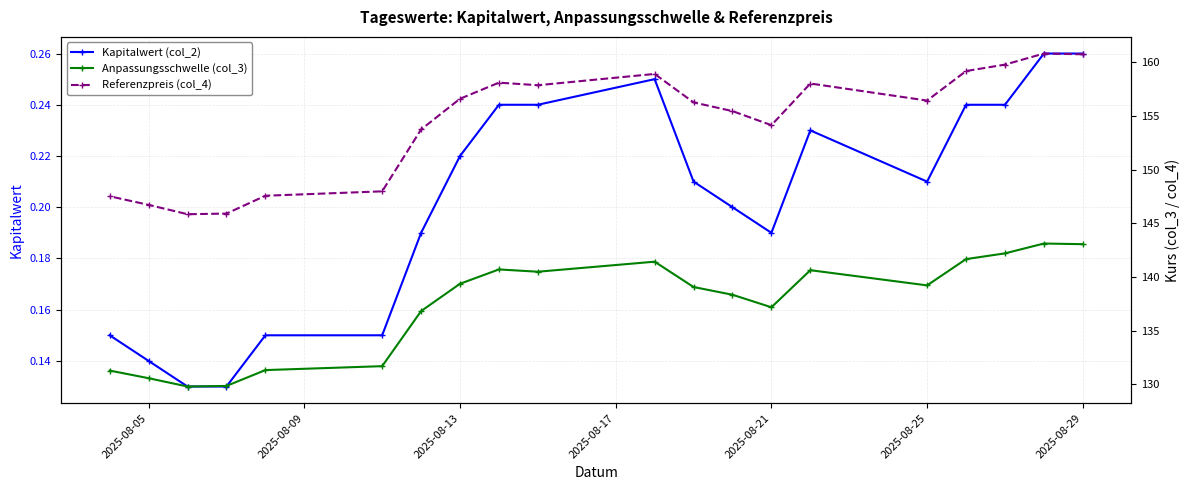

Count the Kapitalwert (col_2) values in the range 0 to 1.

20